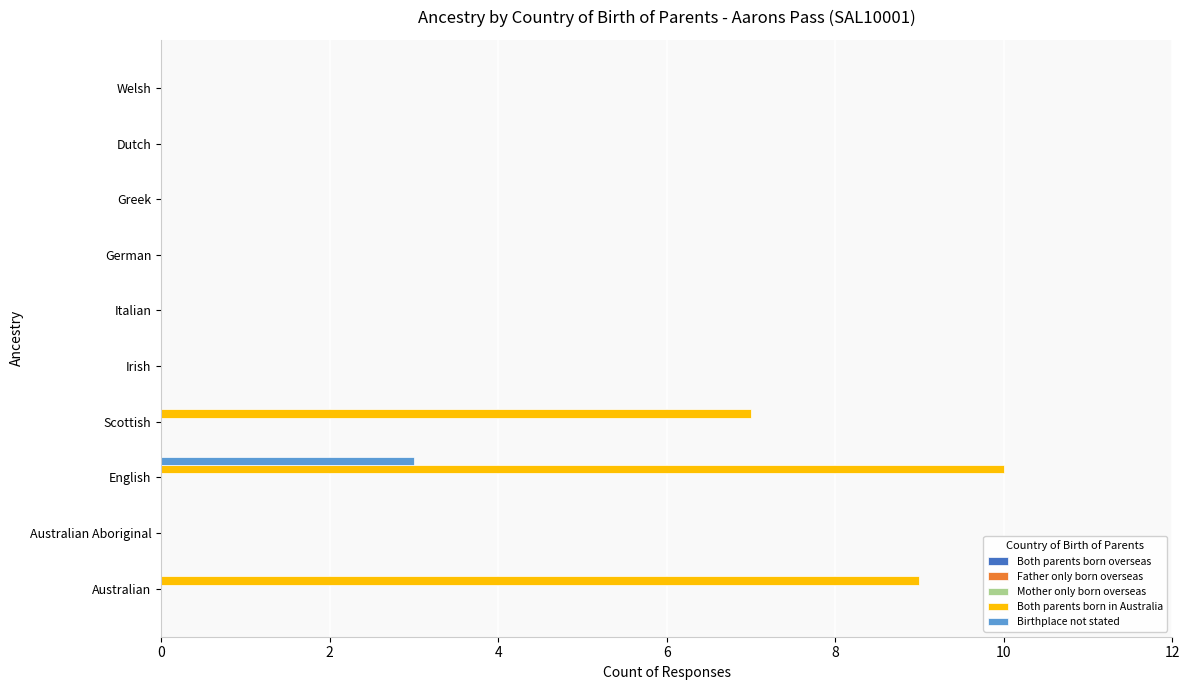

What is the sum of all Birthplace not stated values?

3